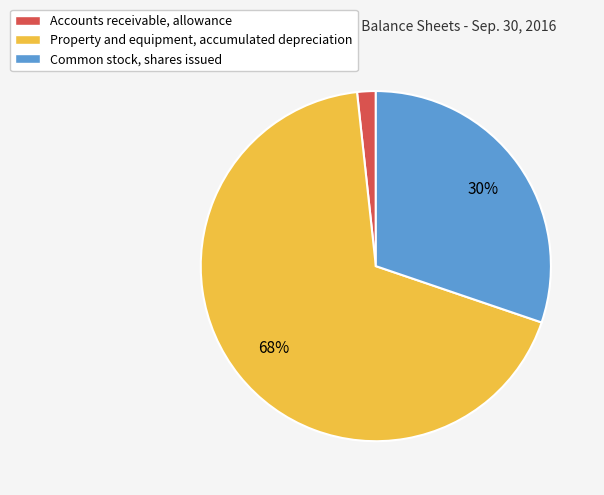

Does any single category account for the majority?

Yes